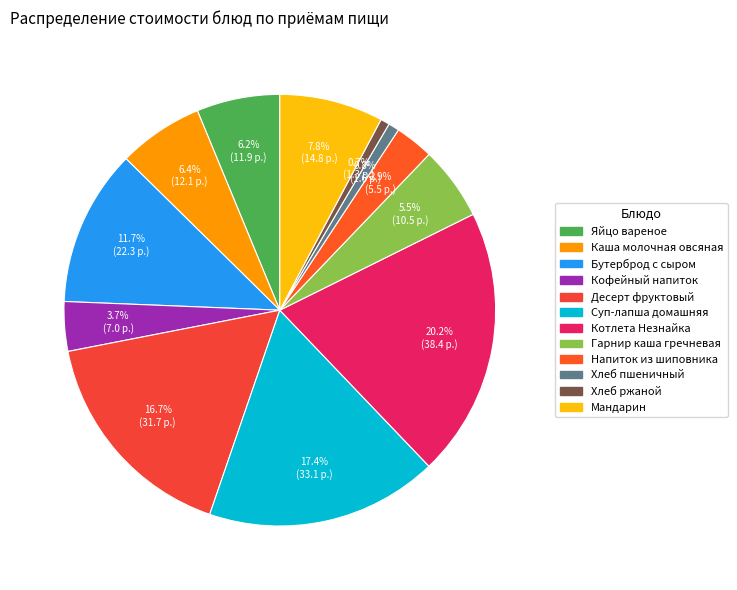

Approximately how many times larger is the value at Суп-лапша домашняя compared to Напиток из шиповника?

6.0